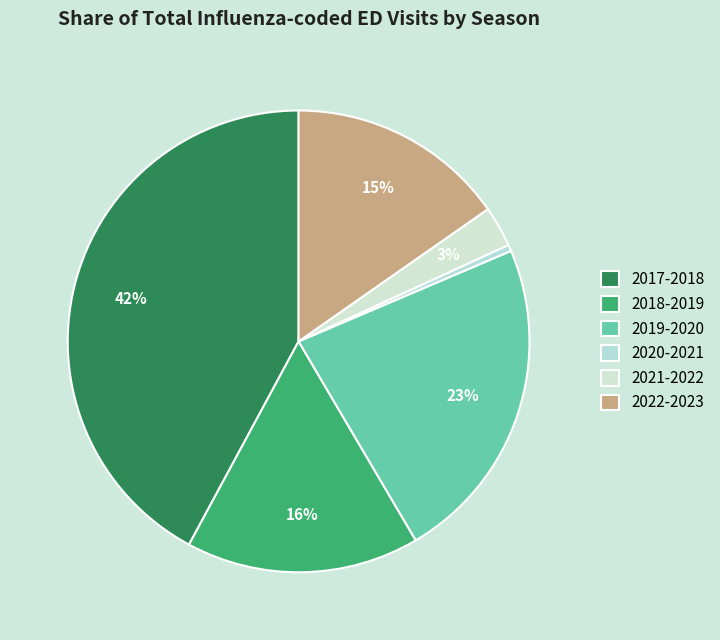

To the nearest percent, what is the average slice percentage?

17%